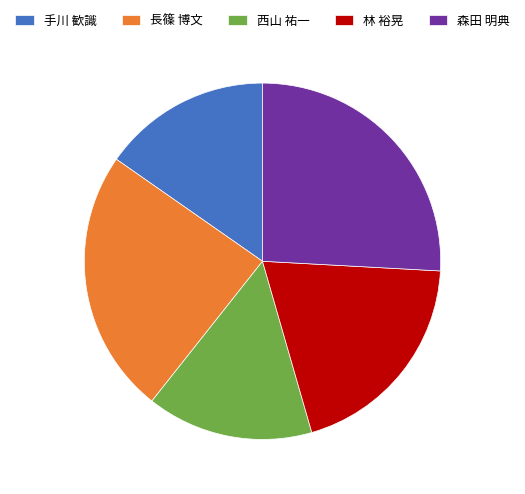

Is it true that 西山 祐一 is 26% of the pie?

False